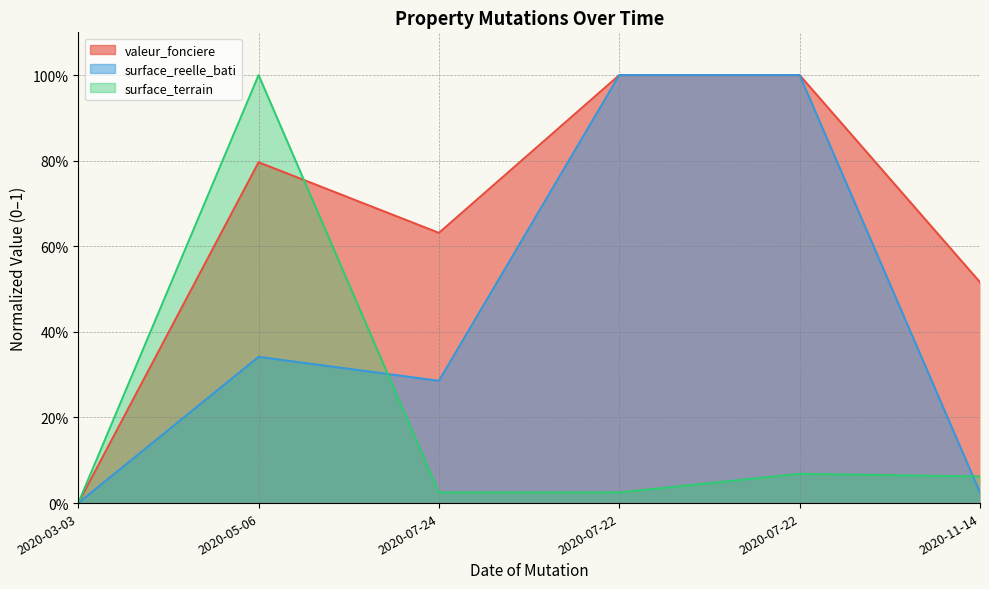

Which series changed the most between 2020-03-03 and 2020-05-06?

surface_terrain